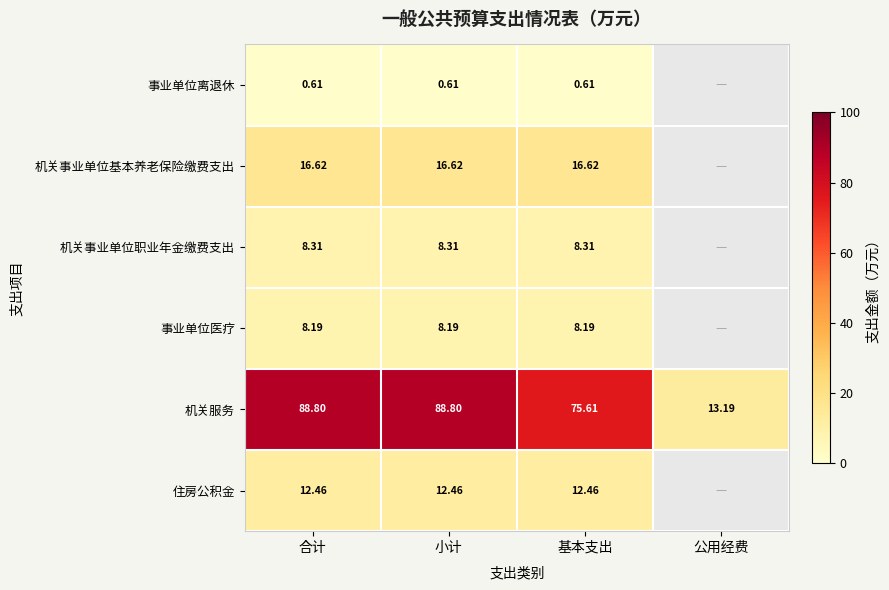

At how many categories does at least one series exceed 48?

3